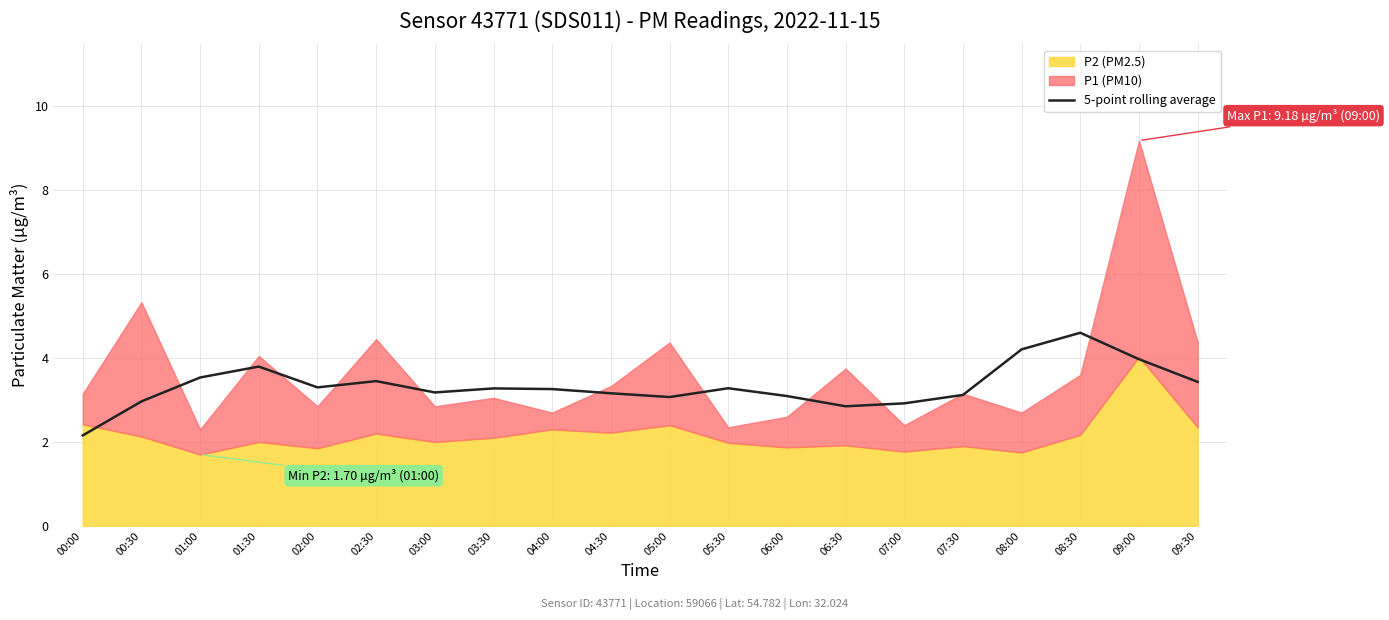

Approximately how many times larger is the value at 04:00 compared to 01:00?

0.9